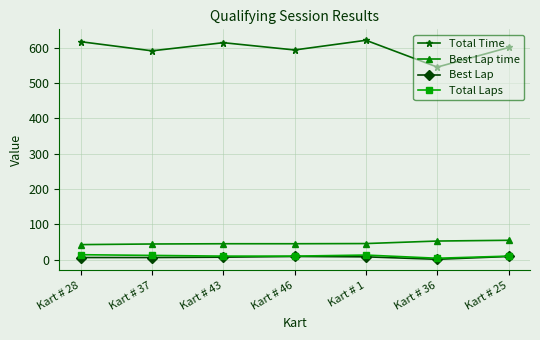

At which category does Total Time reach its first local peak?

Kart # 43